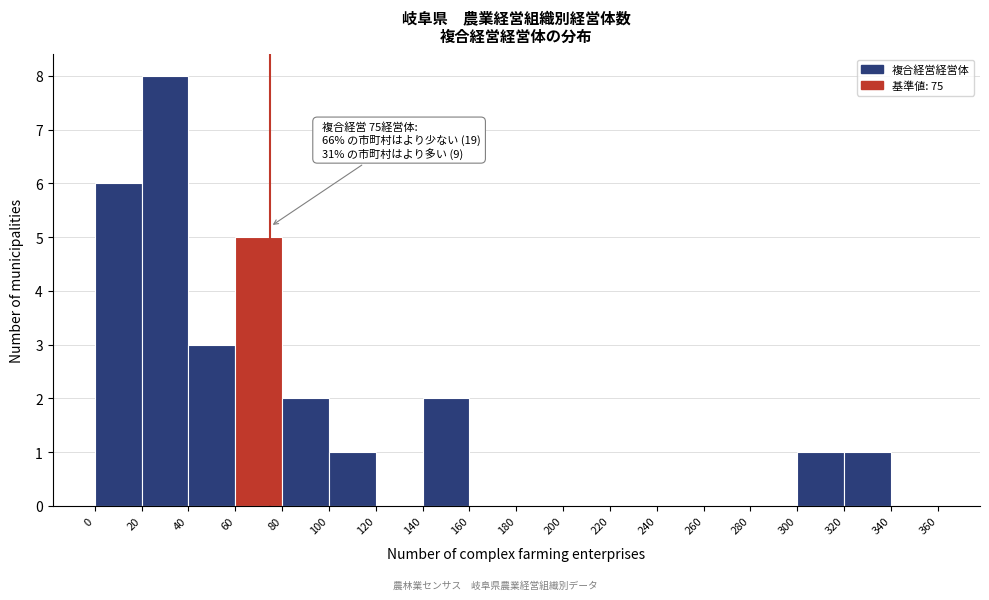

Over which range of the x-axis is the bar tallest?

20 to 40